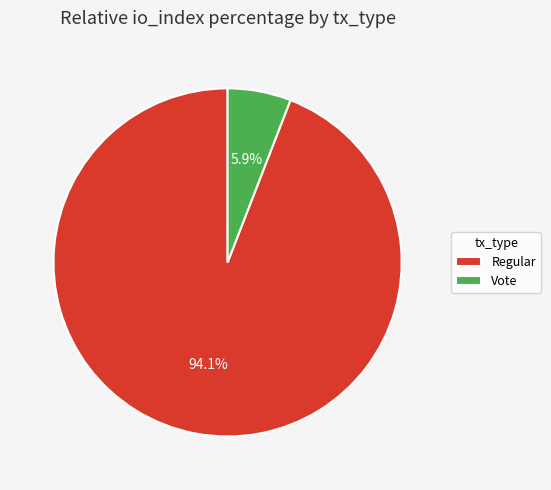

To the nearest percent, what percentage of the pie is Regular?

94%